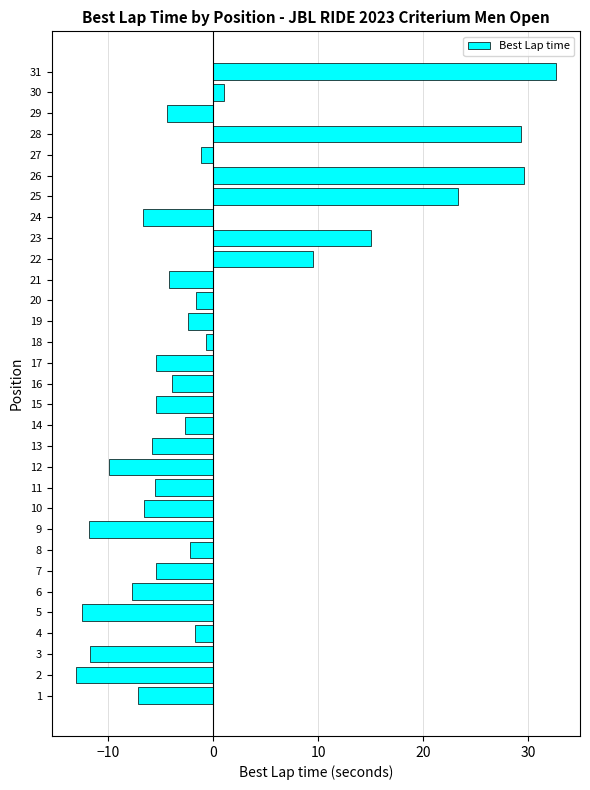

Are the bars grouped side by side (vs. stacked)?

No